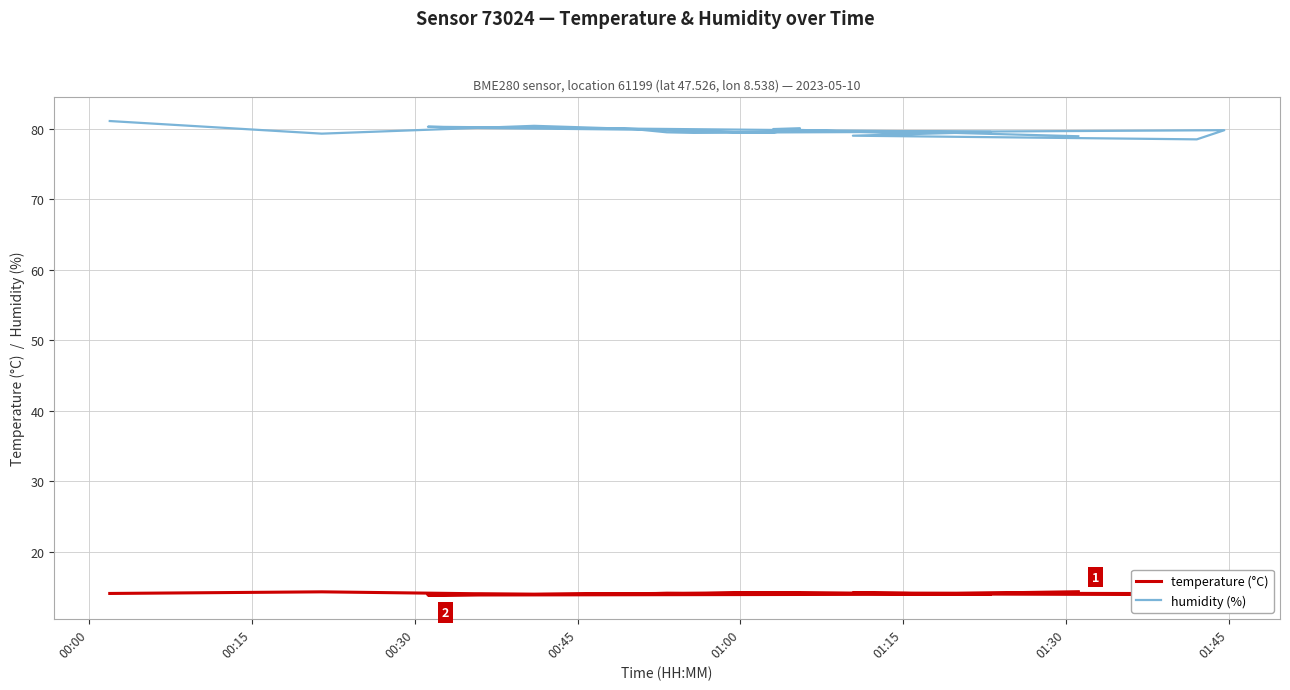

Count the number of data series in this chart.

2